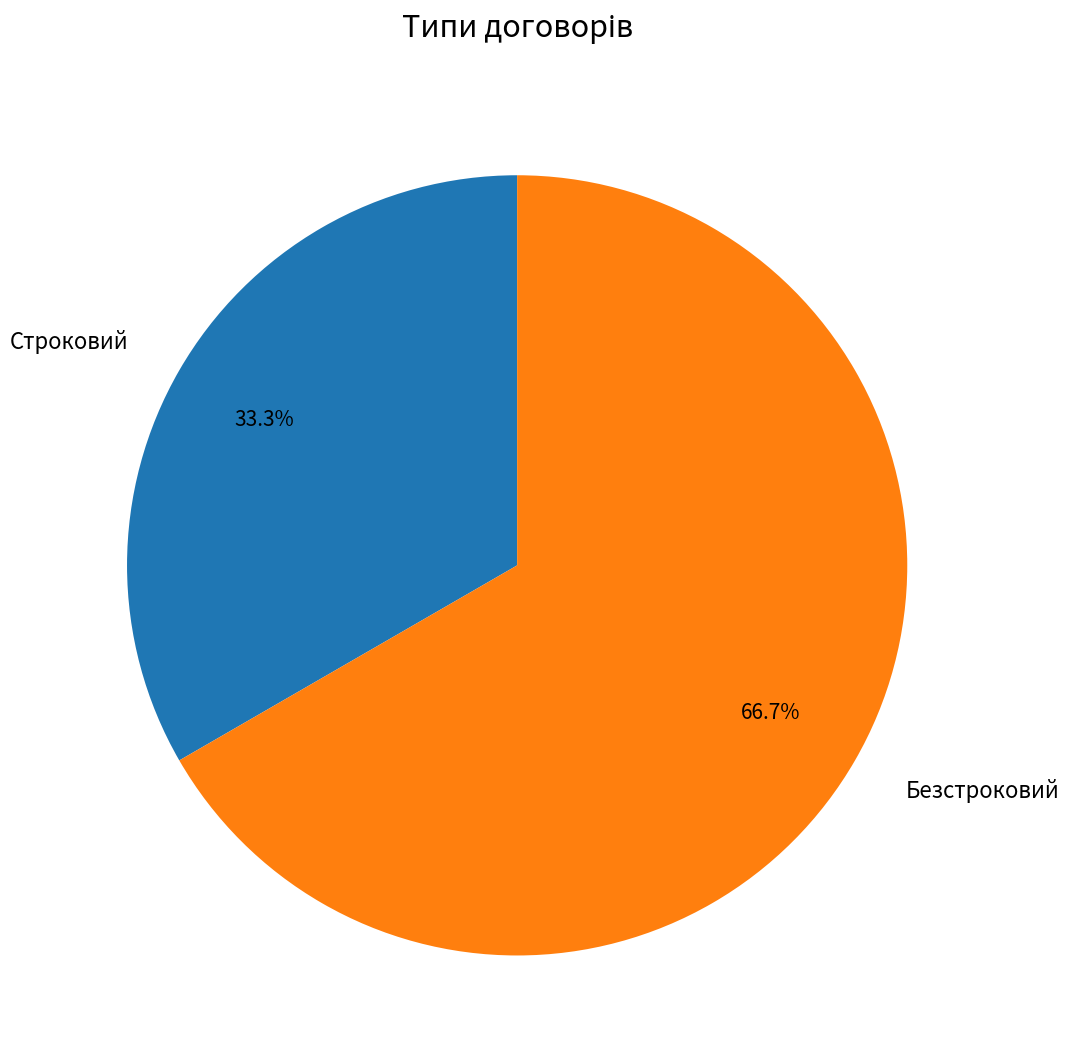

Is there a majority slice in this chart?

Yes